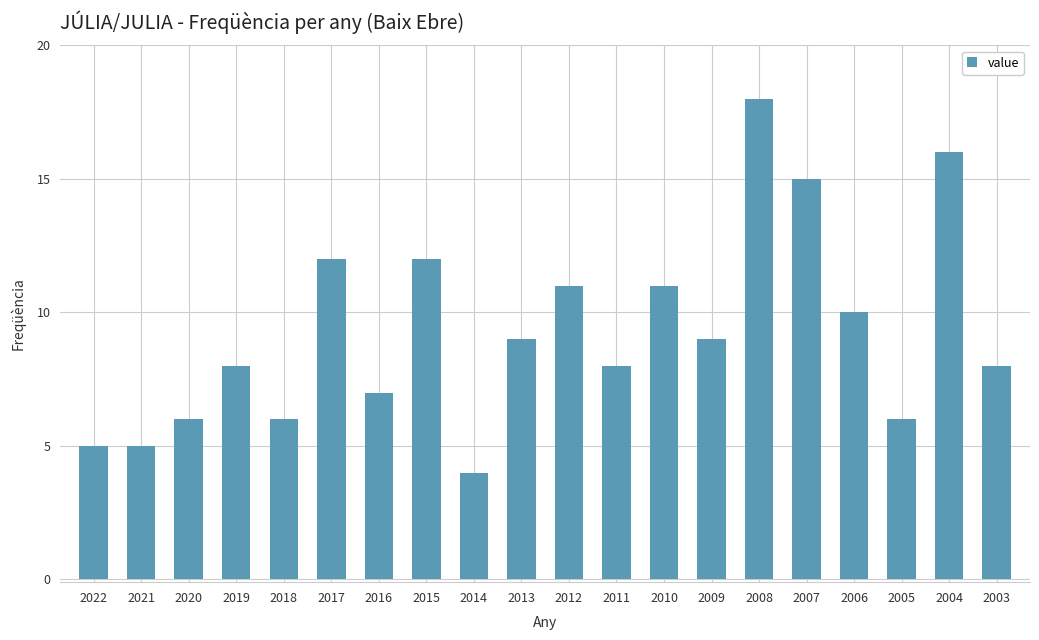

What is the ratio of the value at 2022 to the value at 2009?

0.6